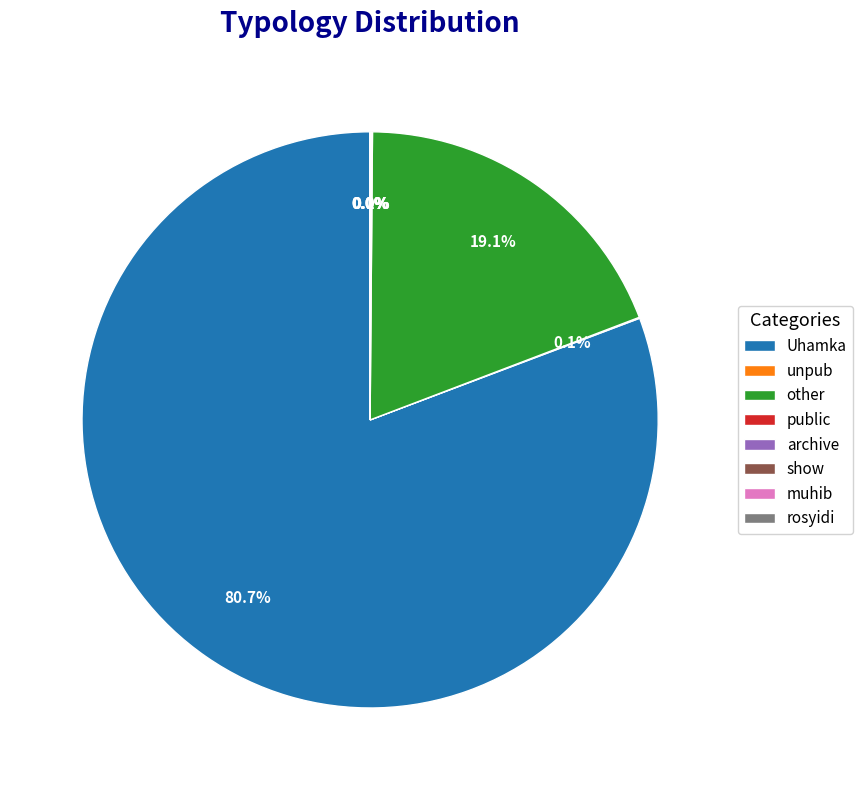

What is the largest slice in the pie chart?

Uhamka